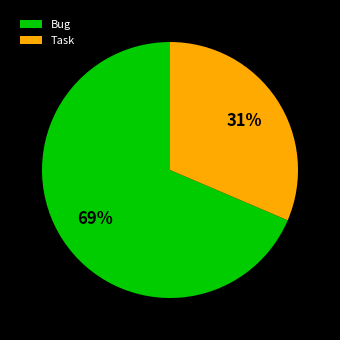

Is the sum of Task and Bug greater than half?

Yes